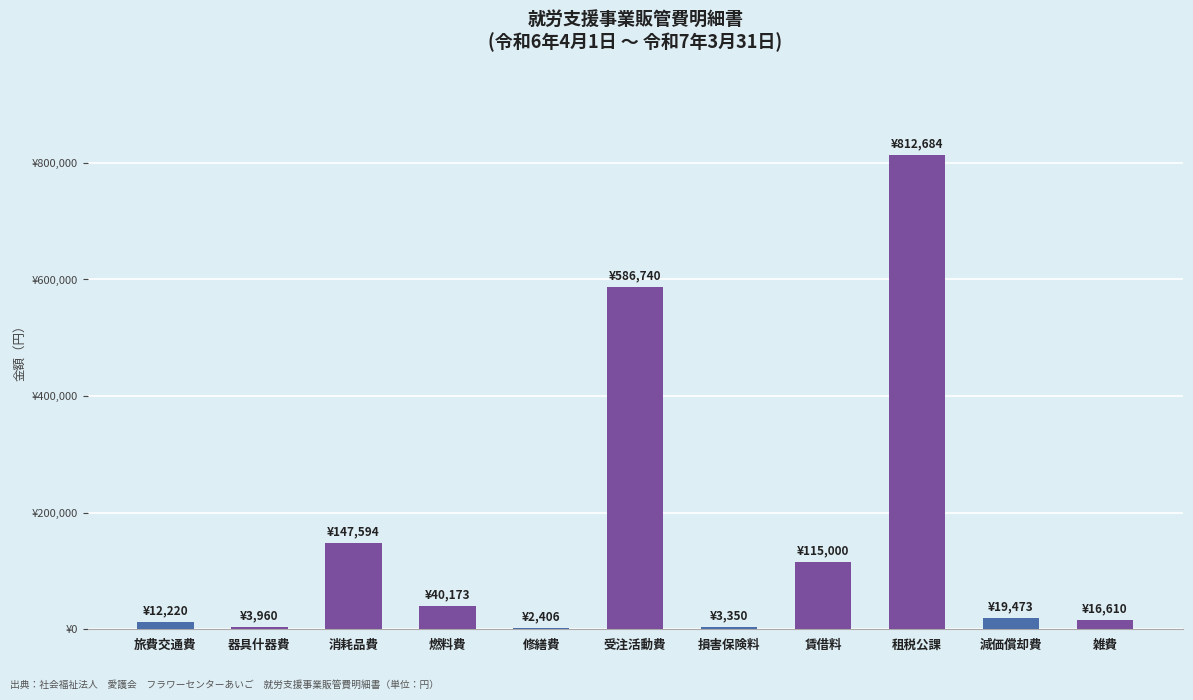

Are the bars horizontal?

No